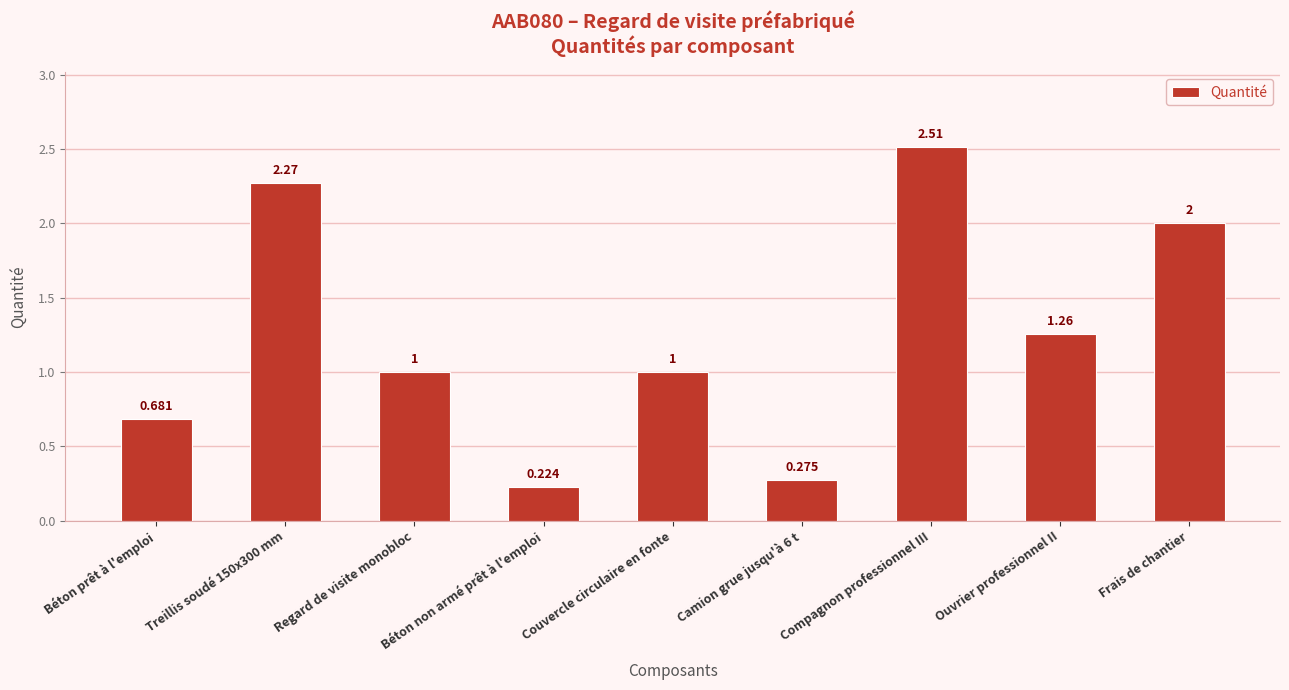

How many distinct data groups are displayed?

1